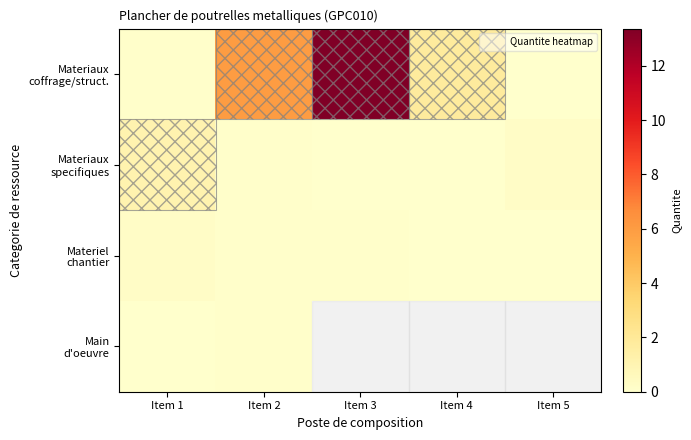

How many distinct data groups are displayed?

4